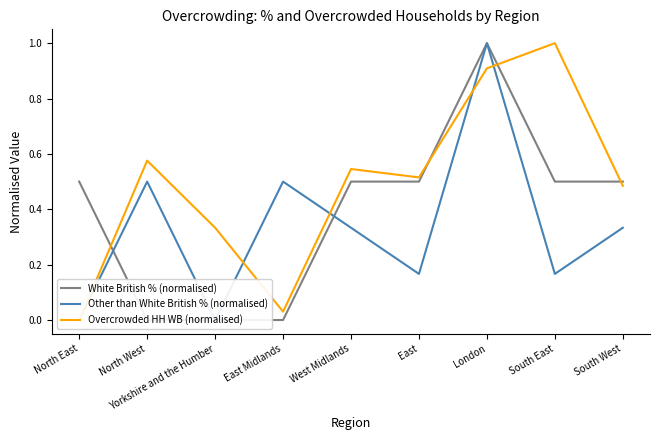

At which label is Overcrowded HH WB (normalised) closest to 0?

North East